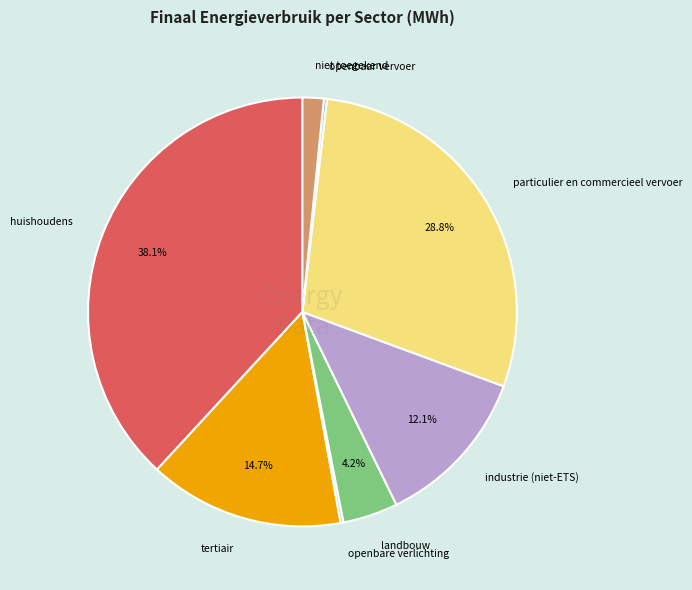

What is the largest slice in the pie chart?

huishoudens